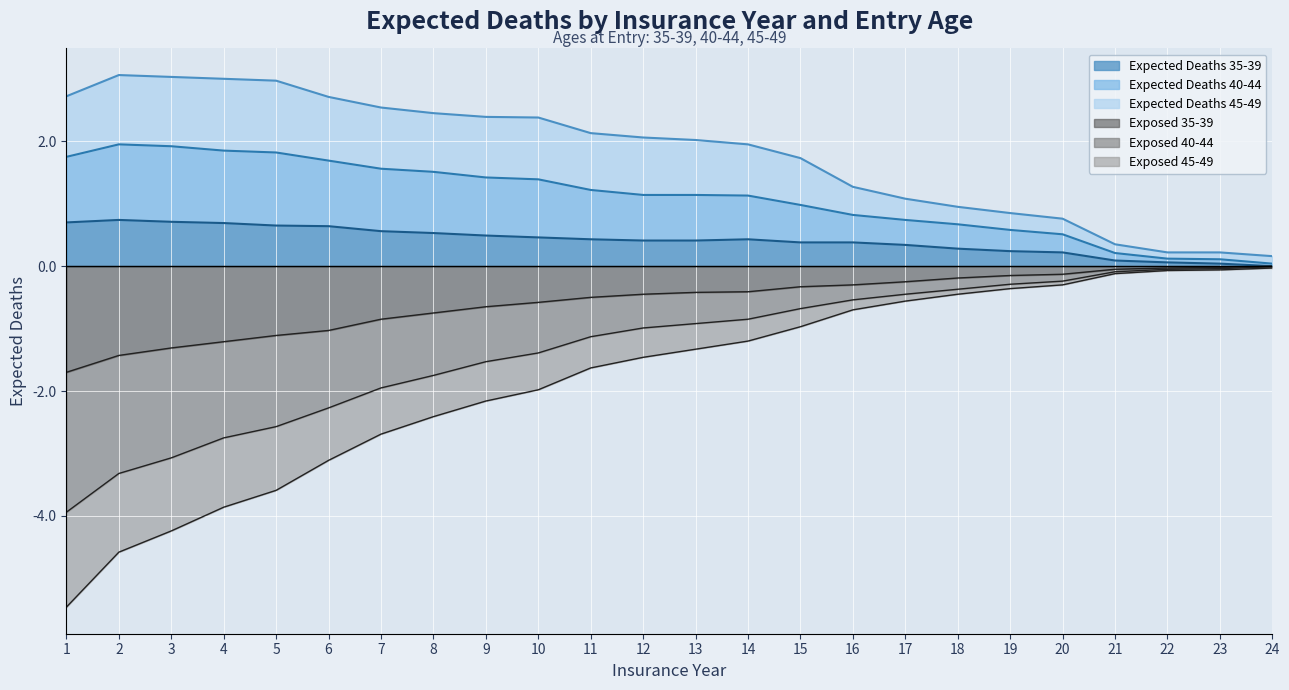

At which label does Expected Deaths 35-39 reach its peak?

2